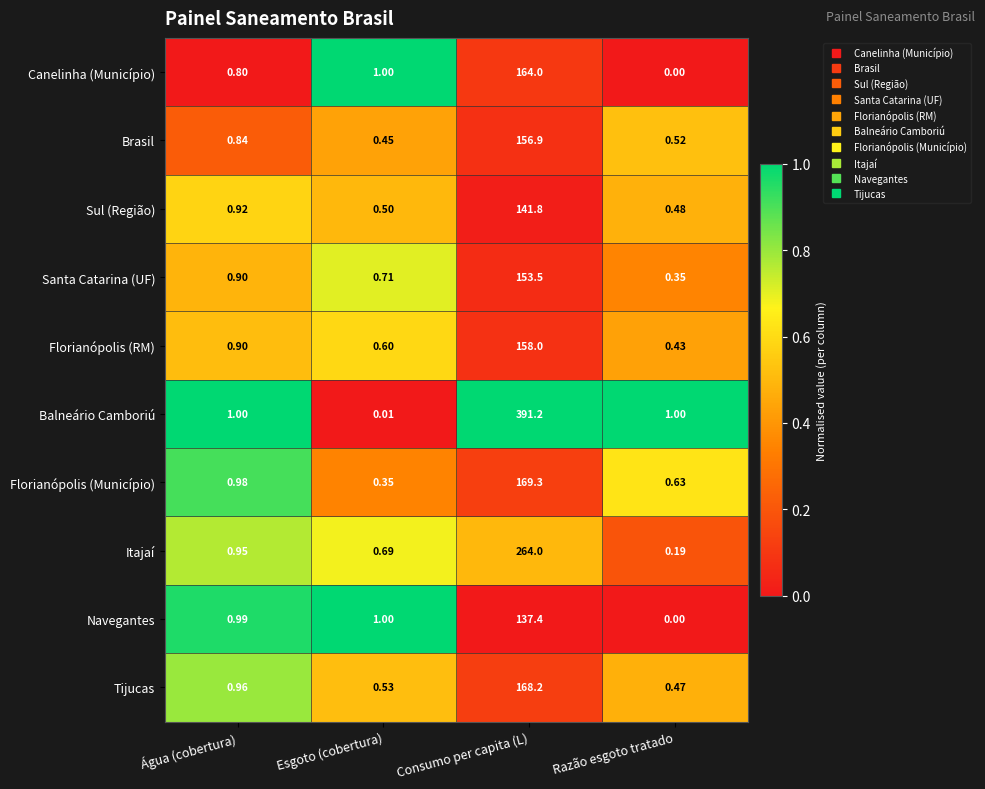

Which series has the largest range (max minus min)?

Balneário Camboriú